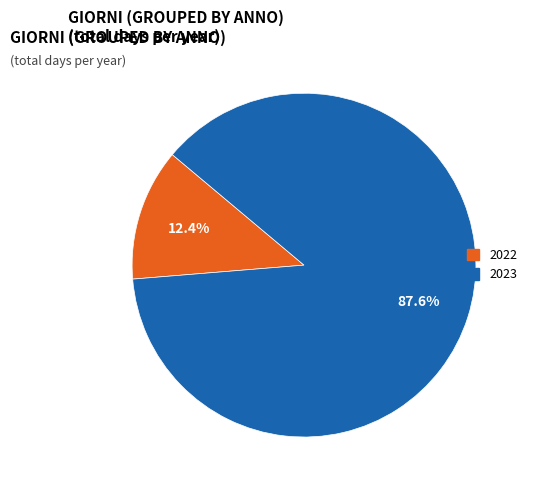

Which category has the biggest portion of the pie?

2023